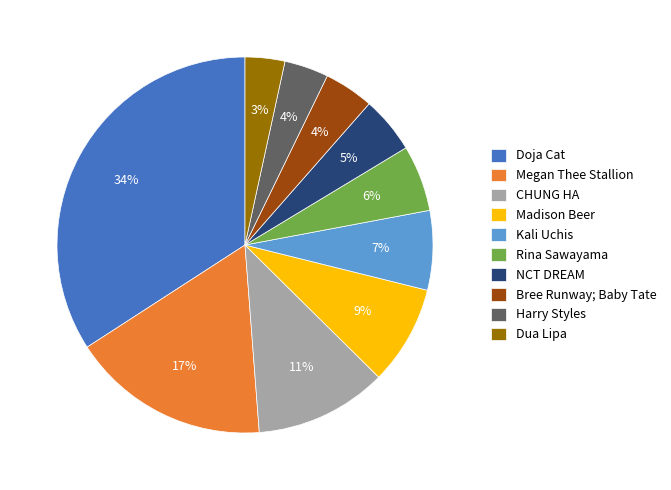

To the nearest percent, what percentage of the pie is Rina Sawayama?

6%